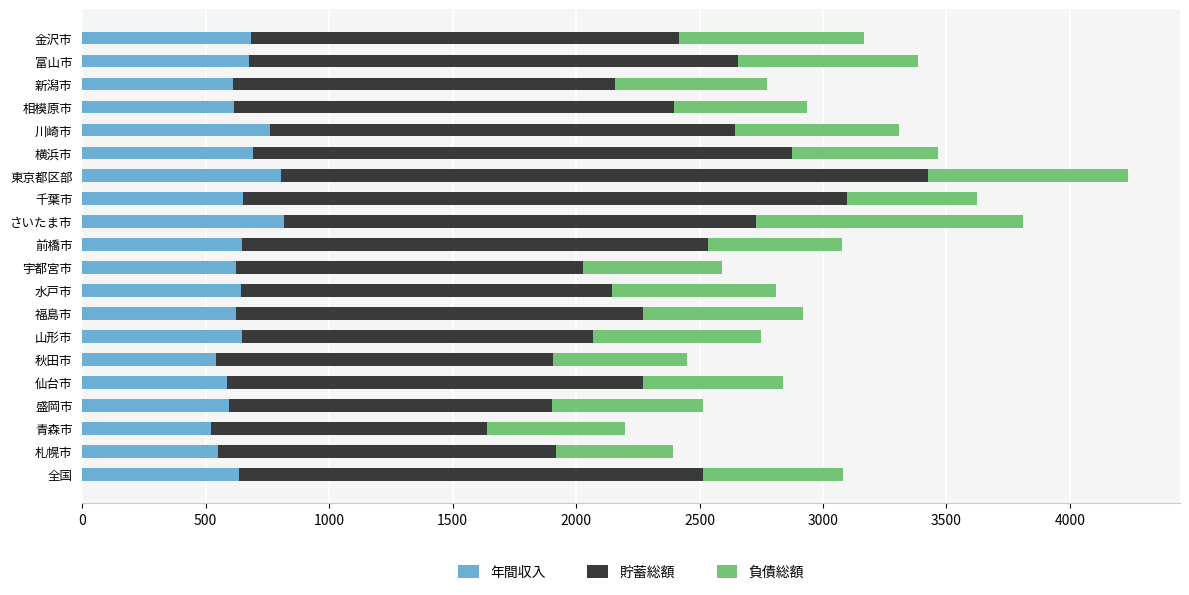

What is the sum of all 年間収入 values?

12927